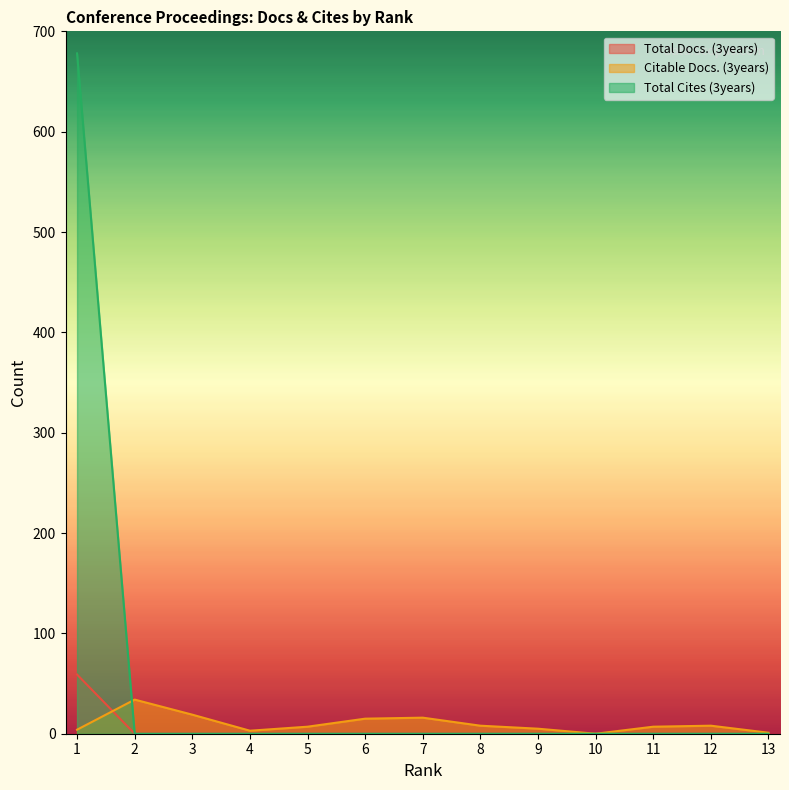

At how many categories does at least one series exceed 214?

1